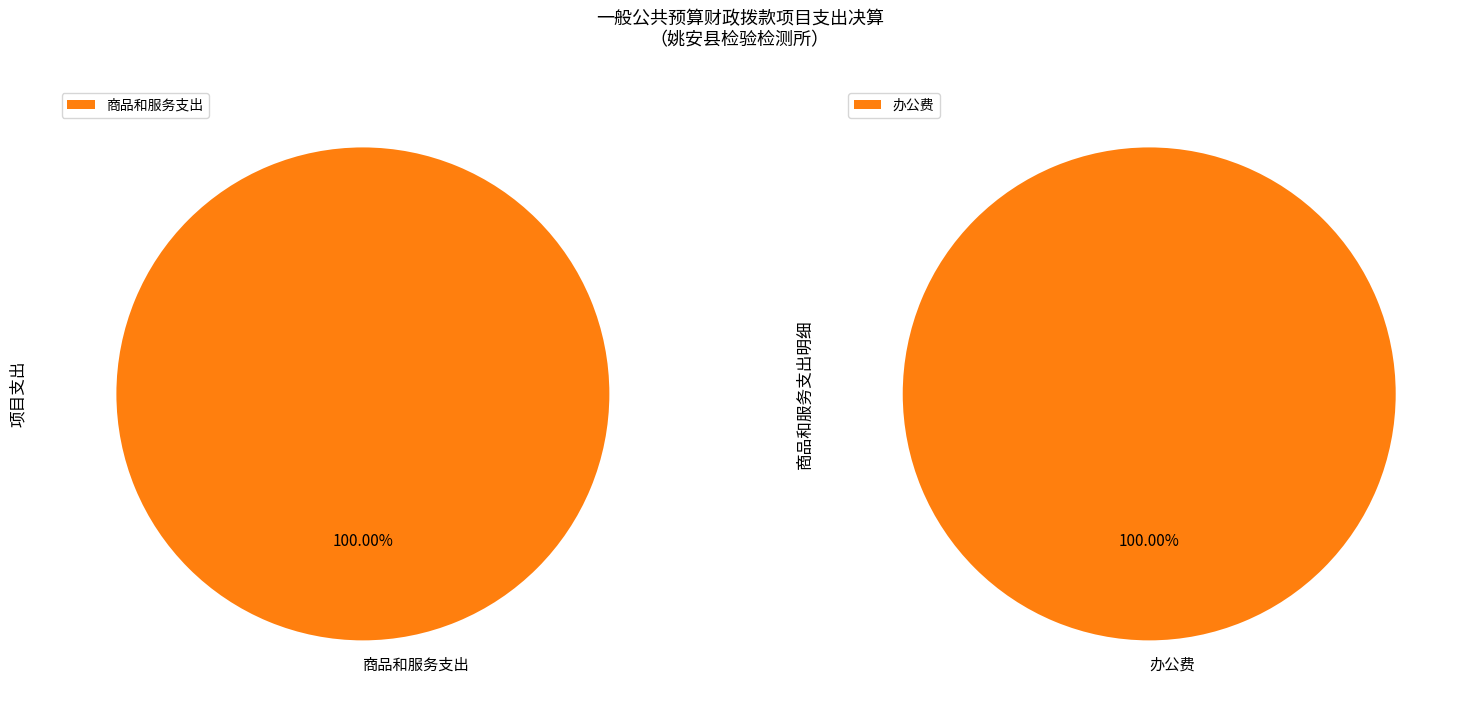

Which slice is the largest?

商品和服务支出